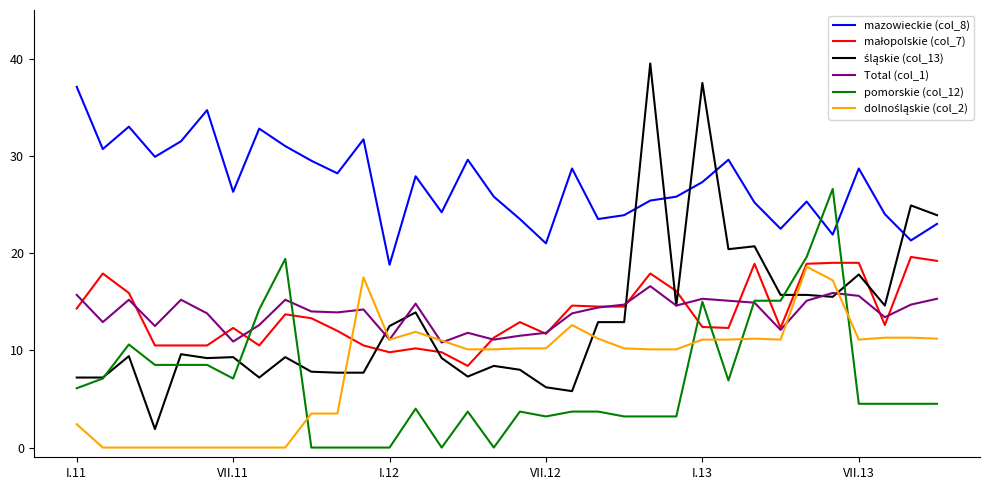

True or false: mazowieckie (col_8) and pomorskie (col_12) intersect in this chart.

True